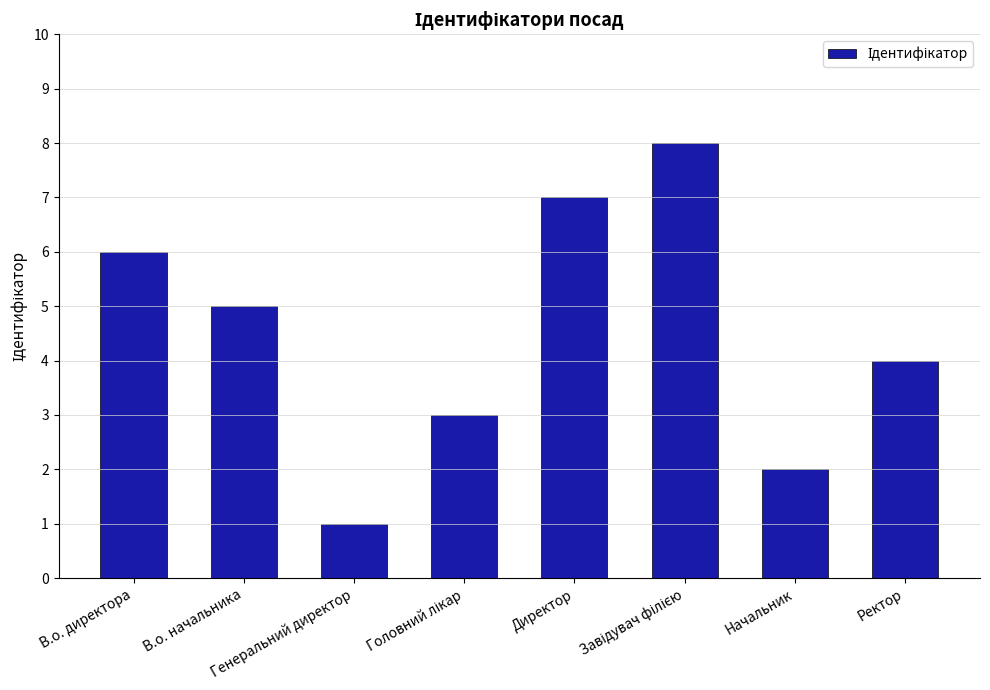

Does the chart contain stacked bars?

No